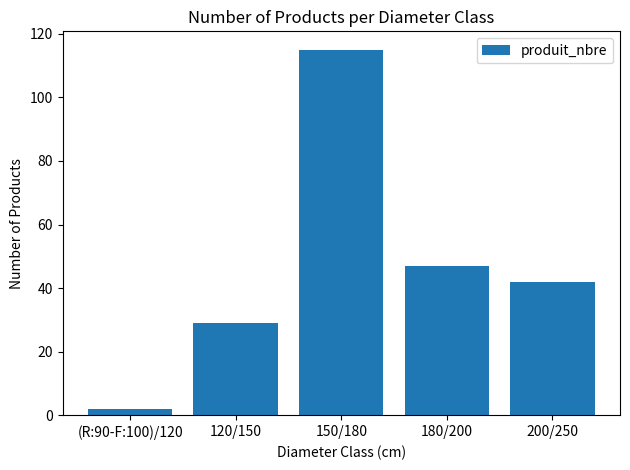

Rank the categories by value from highest to lowest.

150/180, 180/200, 200/250, 120/150, (R:90-F:100)/120